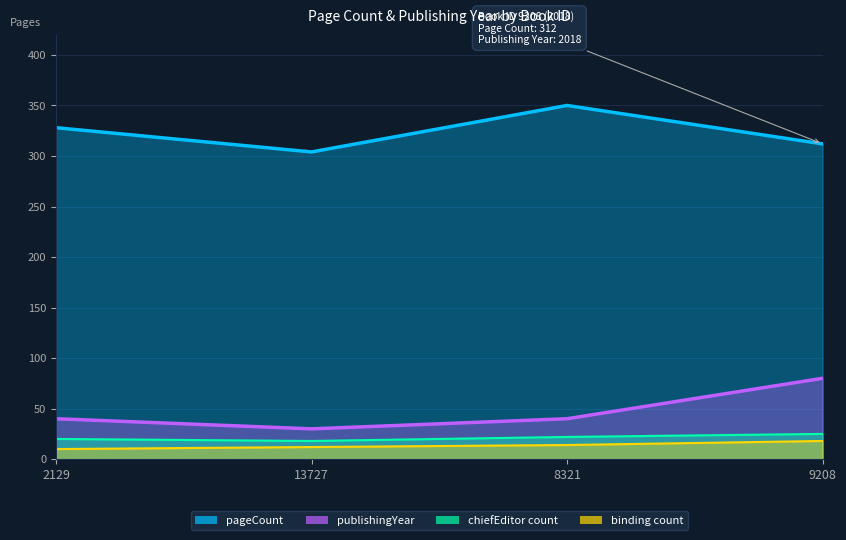

What is the difference between the pageCount values at 8321 and 9208?

38